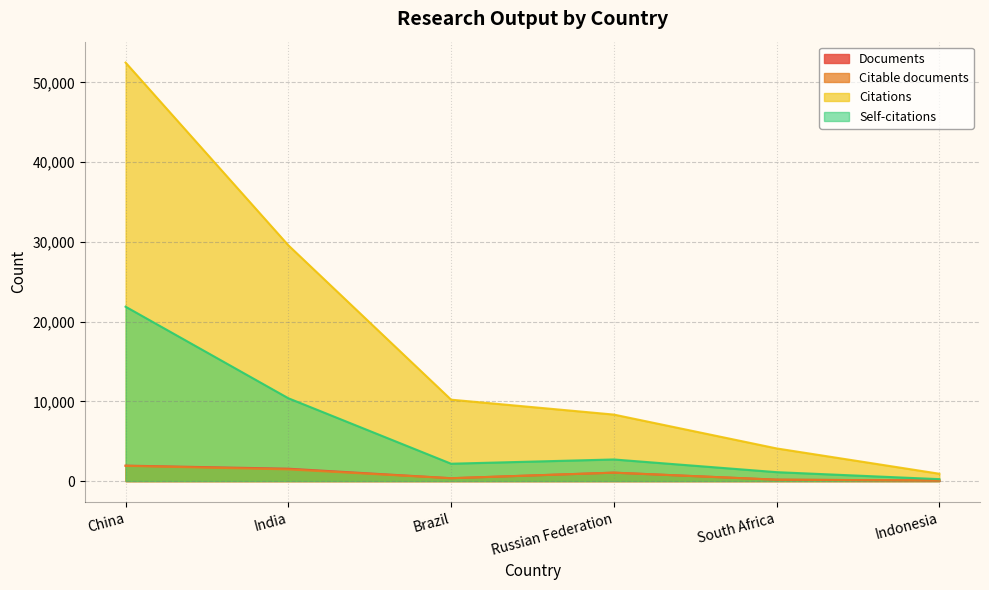

True or false: Citations and Documents intersect in this chart.

False